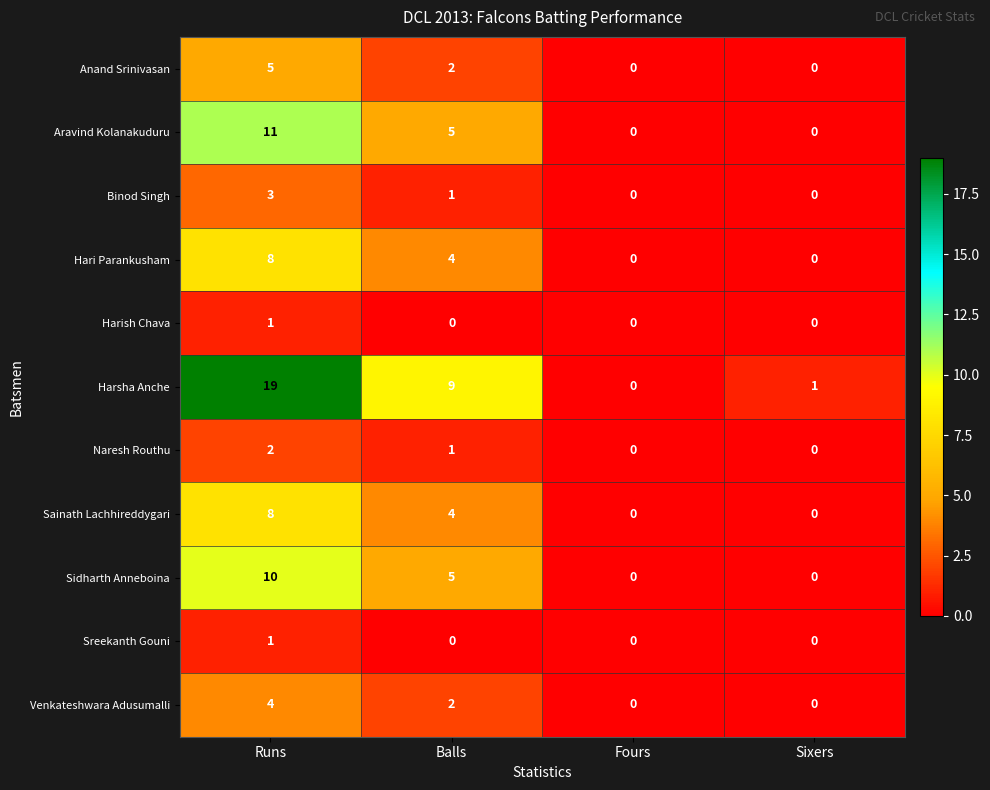

List the labels in order of Harsha Anche value, smallest first.

Fours, Sixers, Balls, Runs